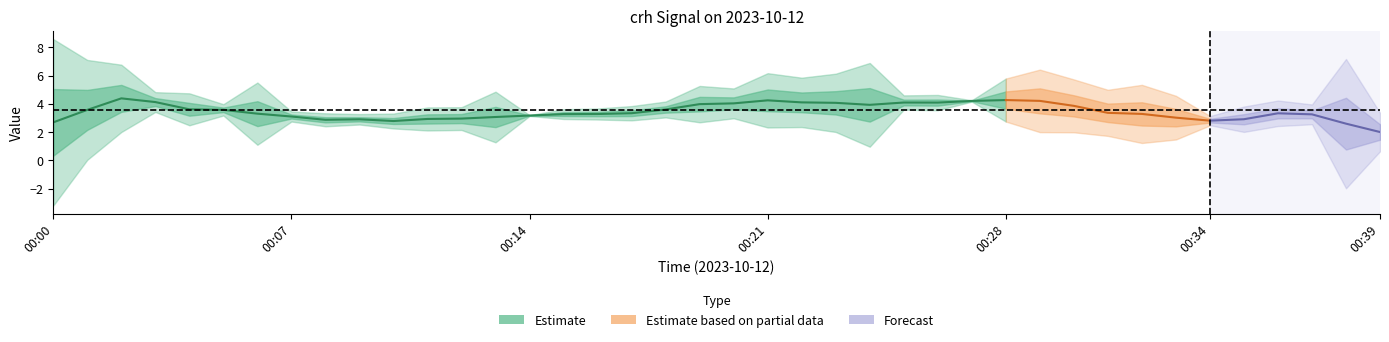

Which has a higher value, 00:09 or 00:31?

00:31